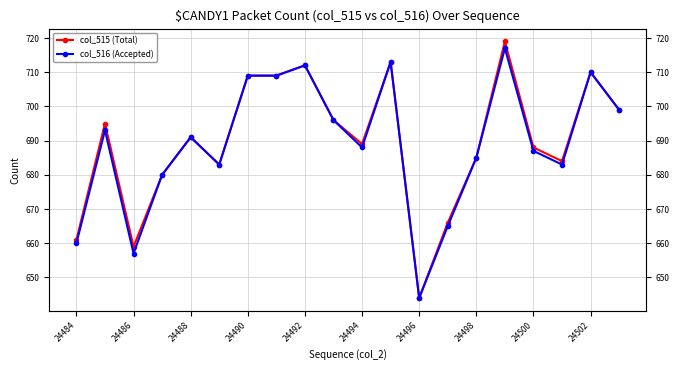

The col_516 (Accepted) series shows 687 at 24500. True or false?

True